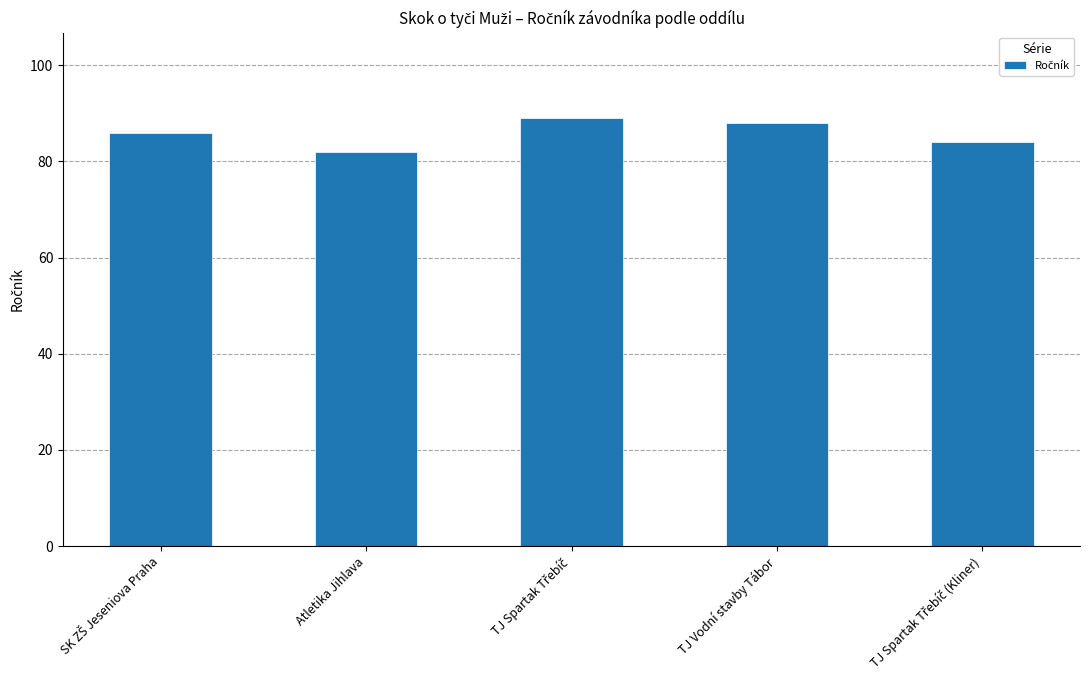

True or false: the data shows 82 at Atletika Jihlava.

True